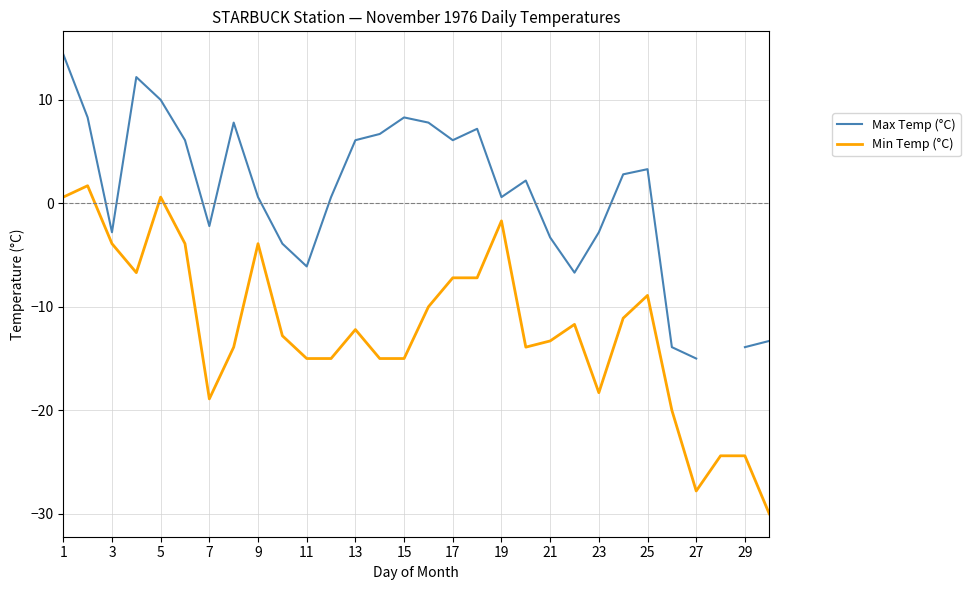

What is the minimum value for Min Temp (°C)?

-30.0